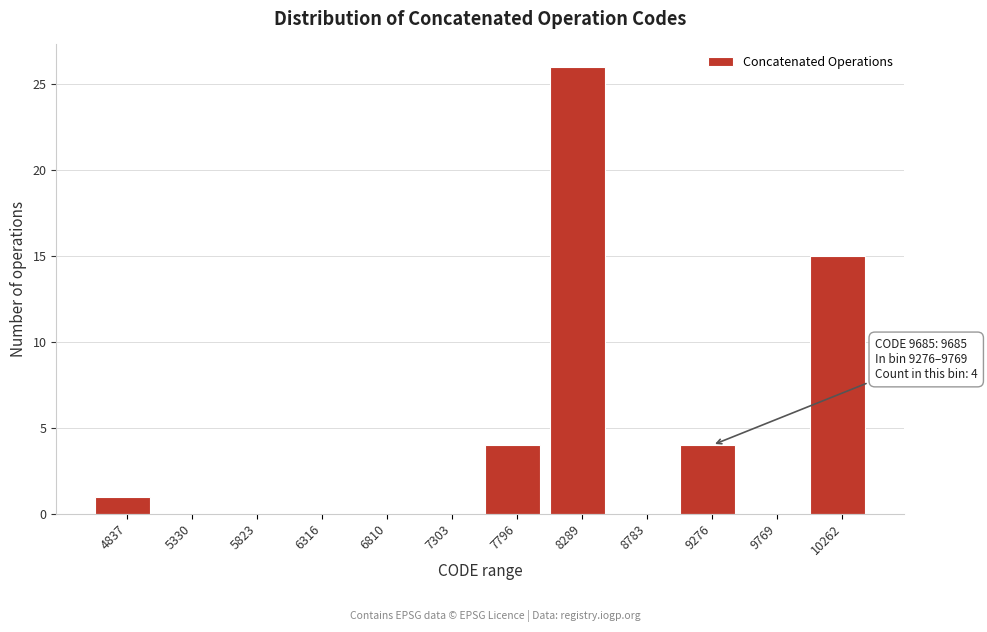

Reading left to right, what are all the values shown in this chart?

4837=1	5330=0	5823=0	6316=0	6810=0	7303=0	7796=4	8289=26	8783=0	9276=4	9769=0	10262=15